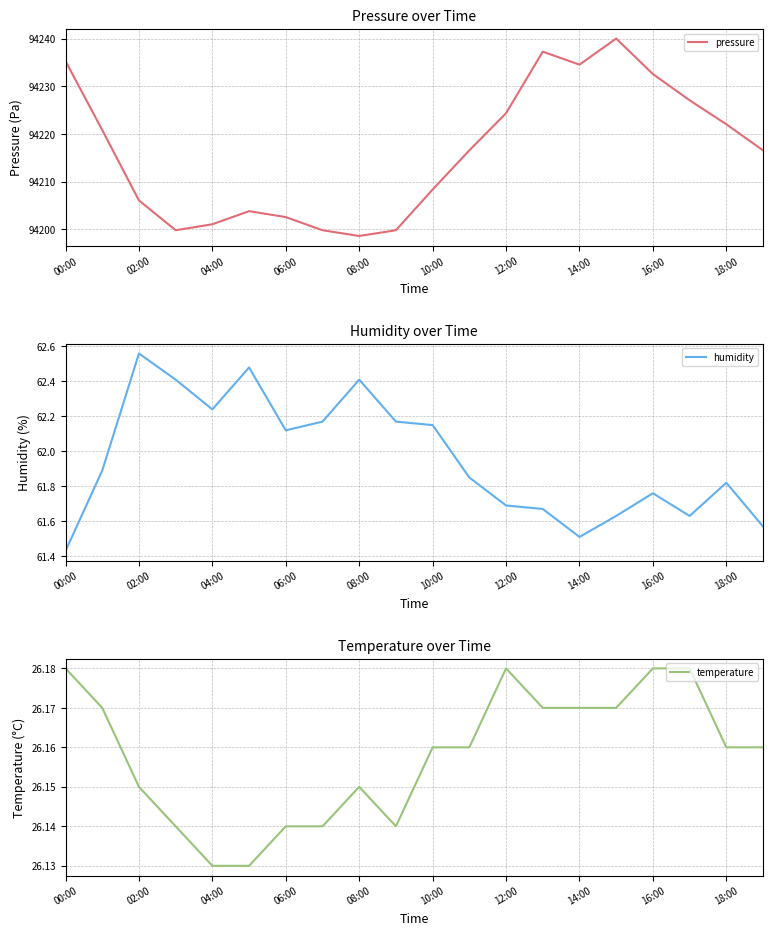

Is it true that humidity equals 61.7 at 12:00?

True